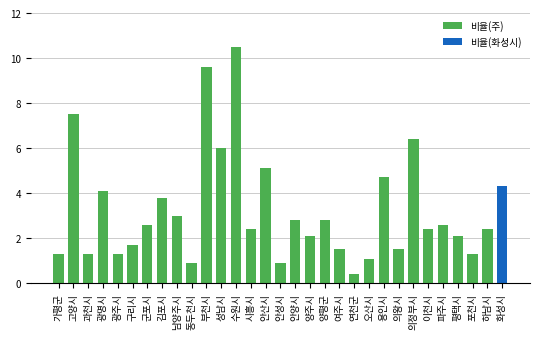

What is the difference between the values at 안양시 and 이천시?

0.4